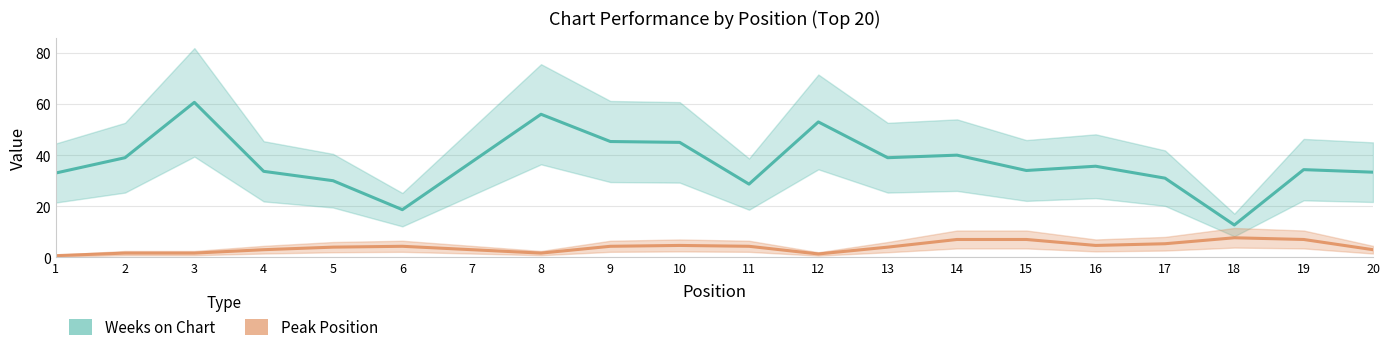

What is the value of the Peak Position point at the 12th from the left?

1.3